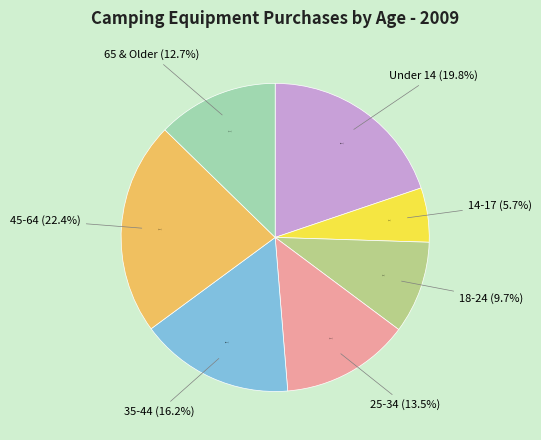

How many slices are in this pie chart?

7